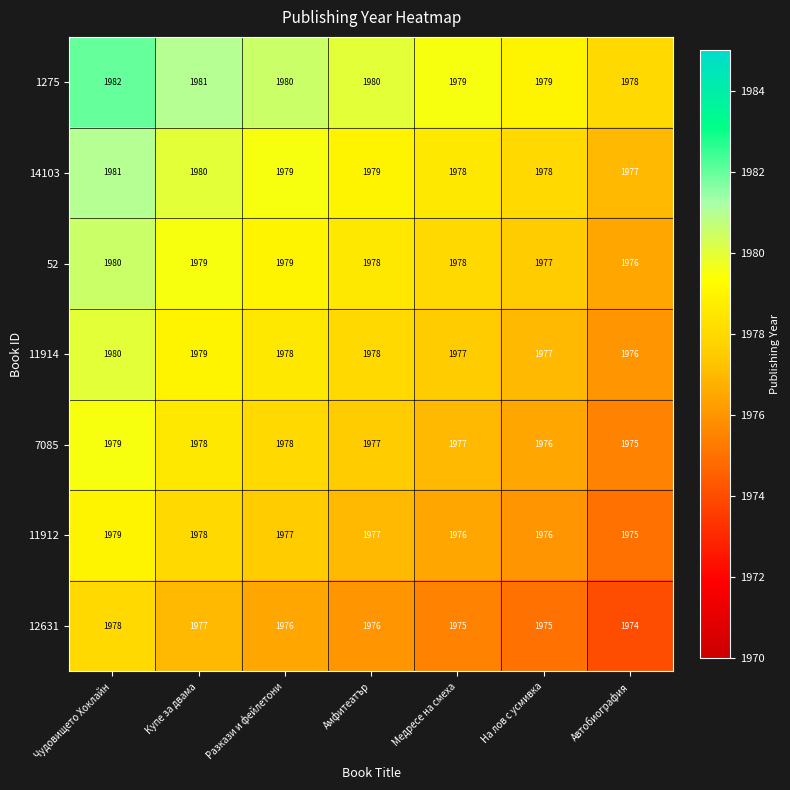

What is the maximum value for 11914?

1980